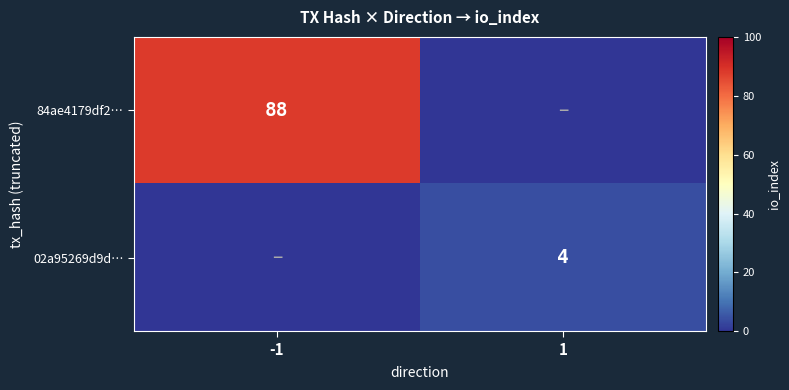

What is the difference between the maximum and minimum values in the 84ae4179df2… series?

88